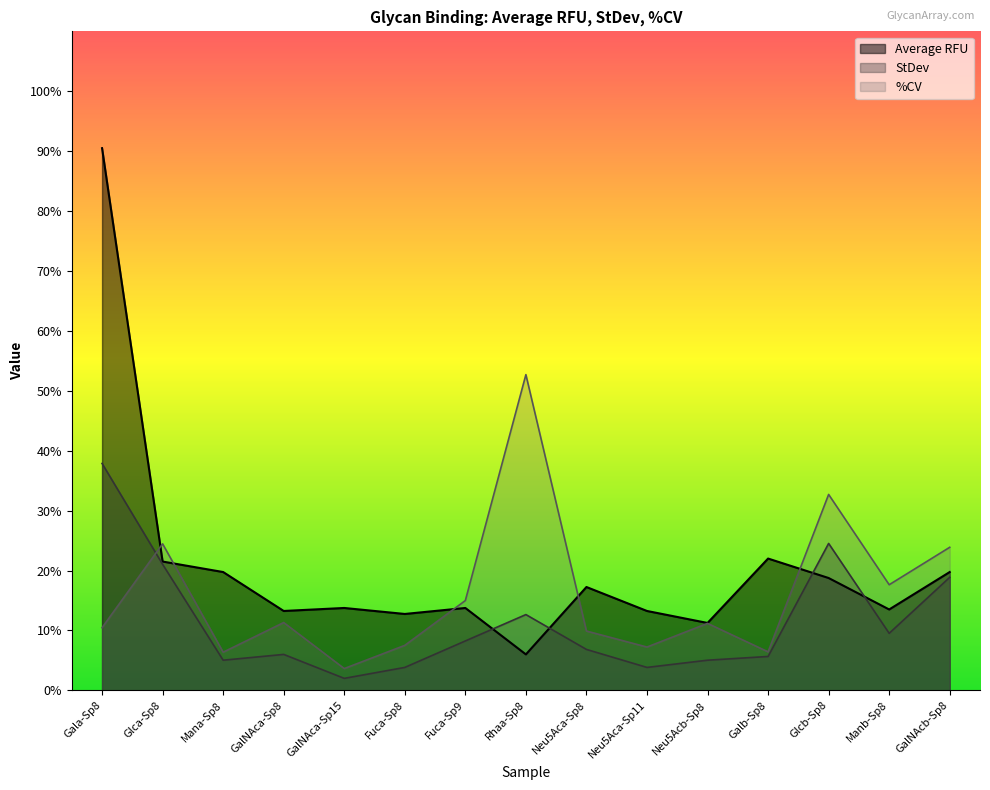

What is the approximate value of StDev at GalNAca-Sp15?

2.0